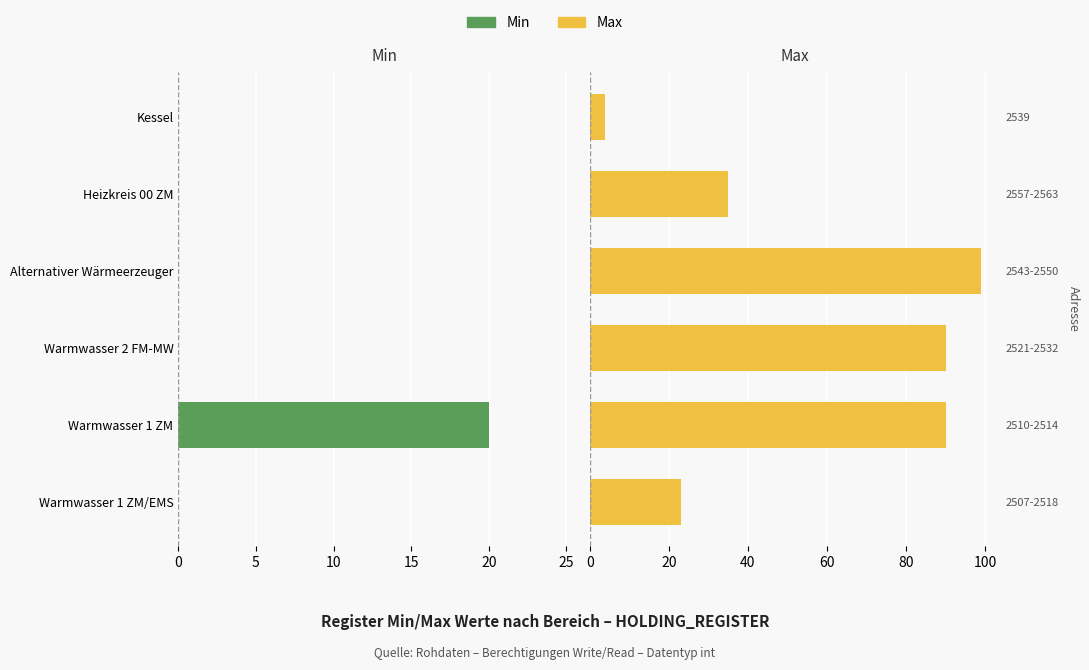

Rank the series at Kessel from highest to lowest value.

Max, Min